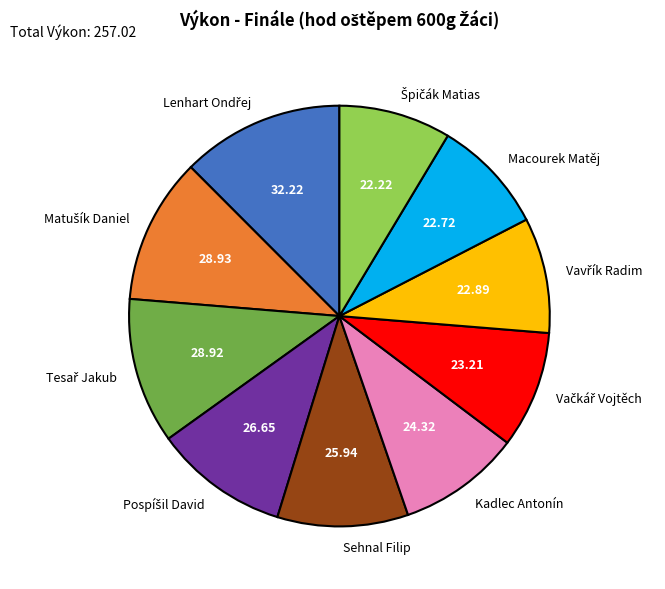

Is there a majority slice in this chart?

No